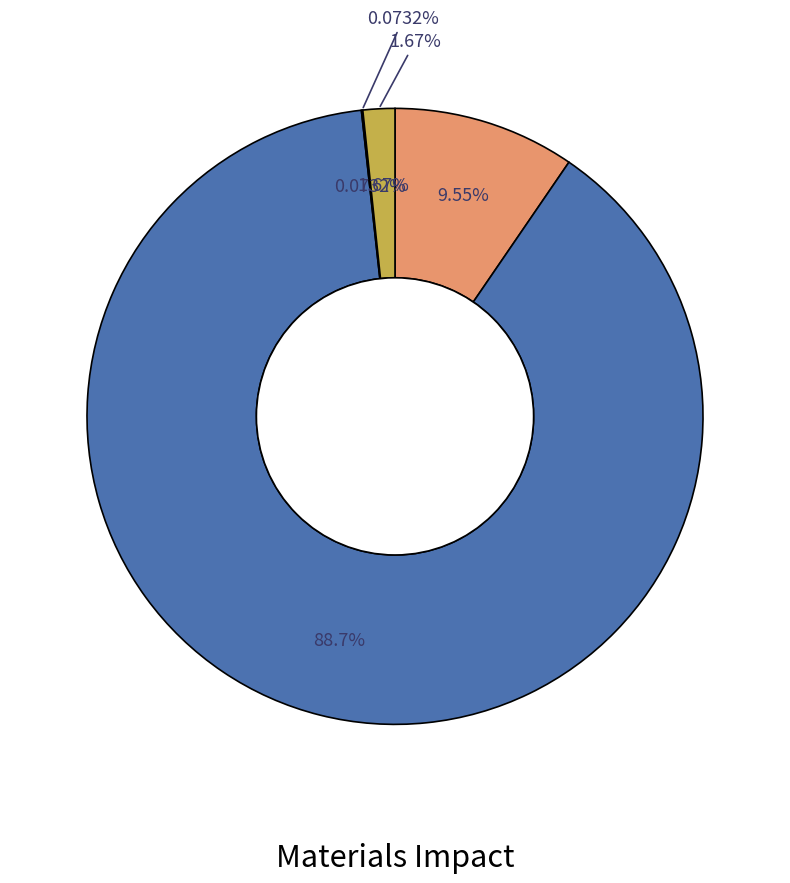

To the nearest percent, what is the difference between the largest and smallest slice percentages?

89%